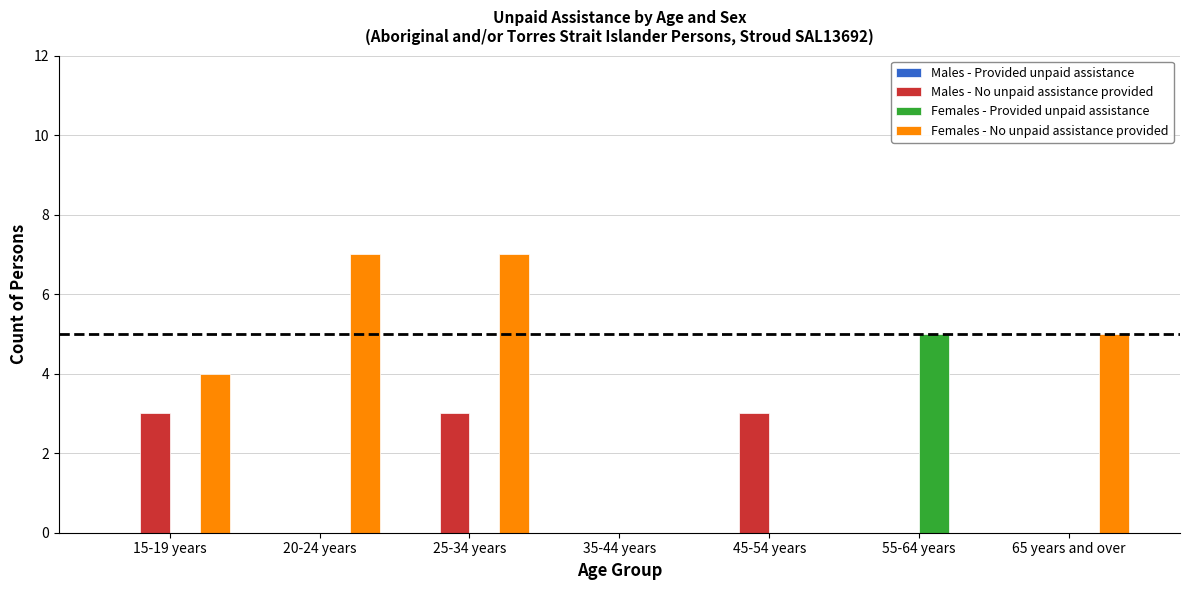

Where is Females - No unpaid assistance provided nearest to the value 3?

15-19 years